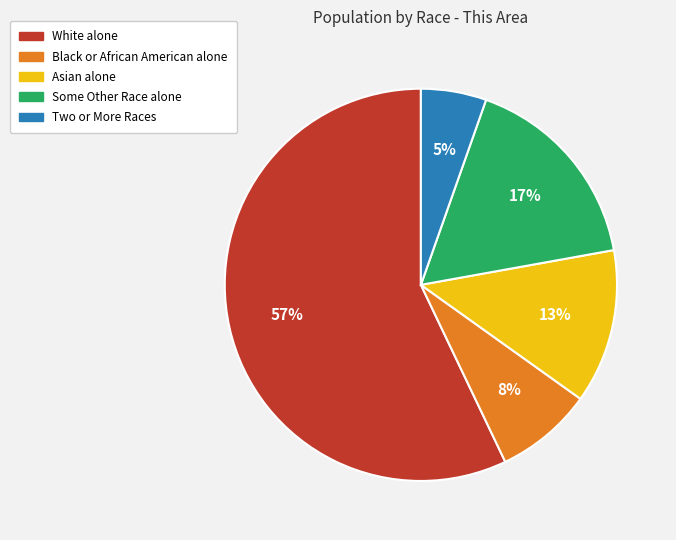

What is the smallest slice in the pie chart?

Two or More Races